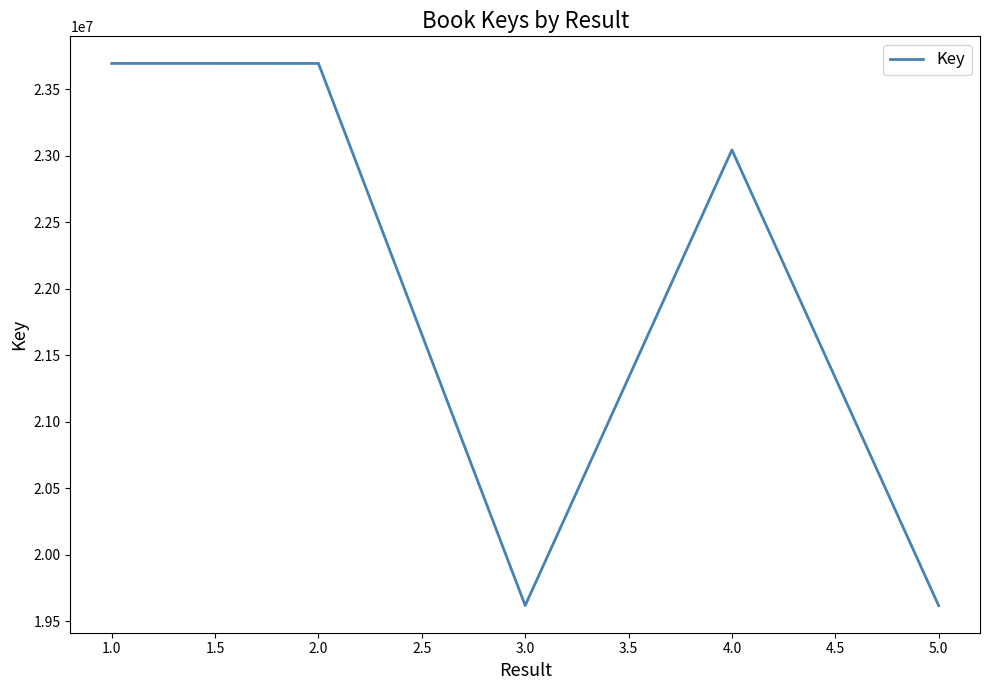

What is the difference between the maximum and minimum values?

4076486